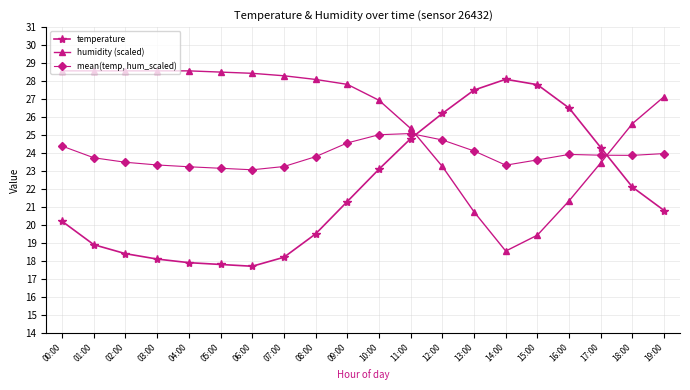

What is the maximum value for temperature?

28.1